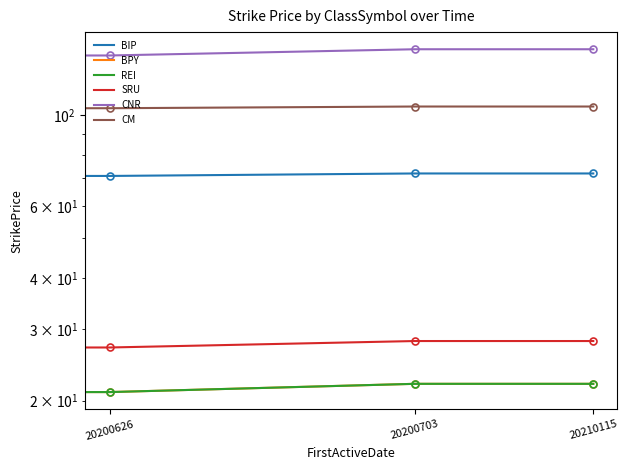

Which category has the lowest value across all series?

20200626